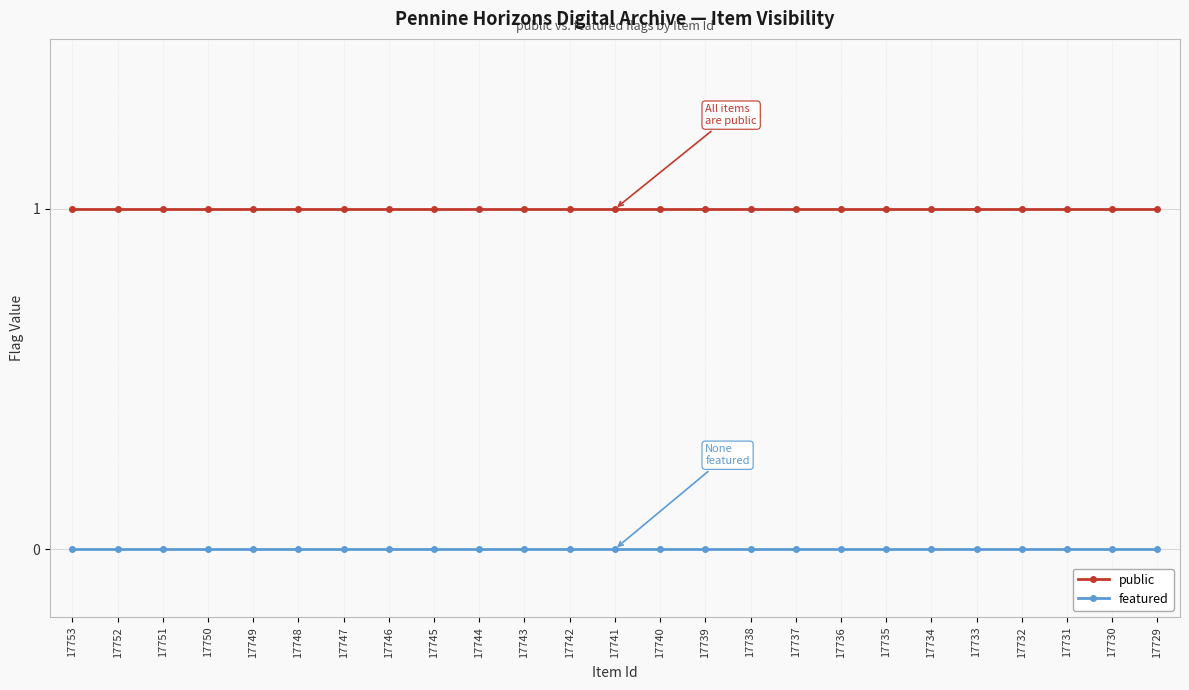

What is the sum of all public values?

25